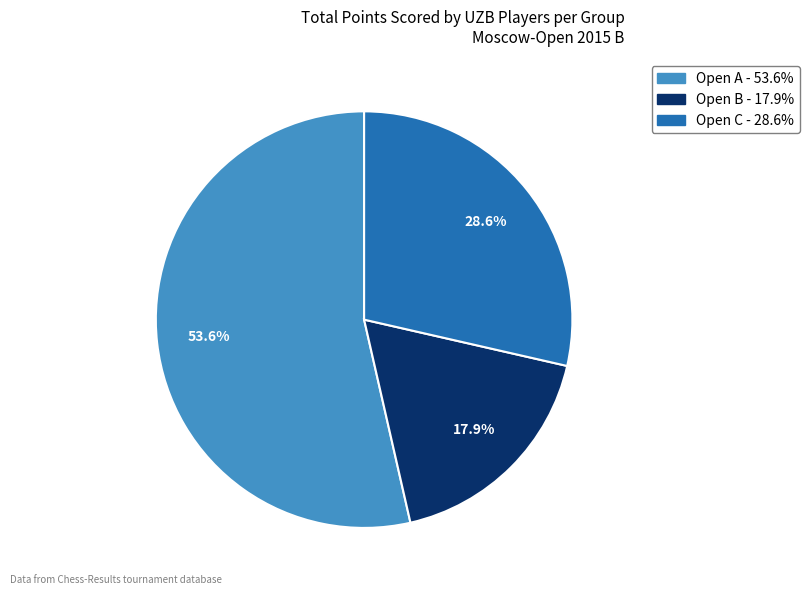

The Open B slice represents 1% of the pie. True or false?

False